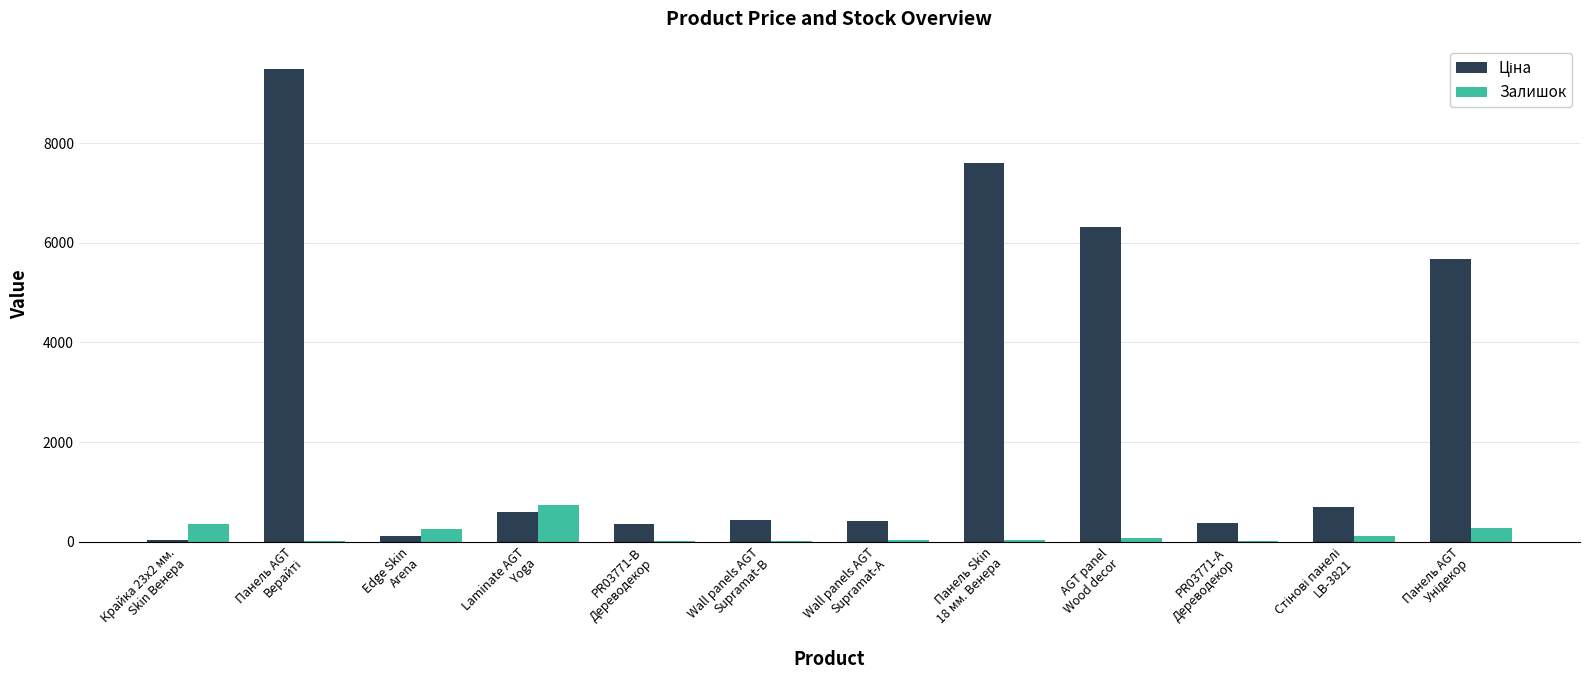

What is the average value of the Залишок series?

161.3